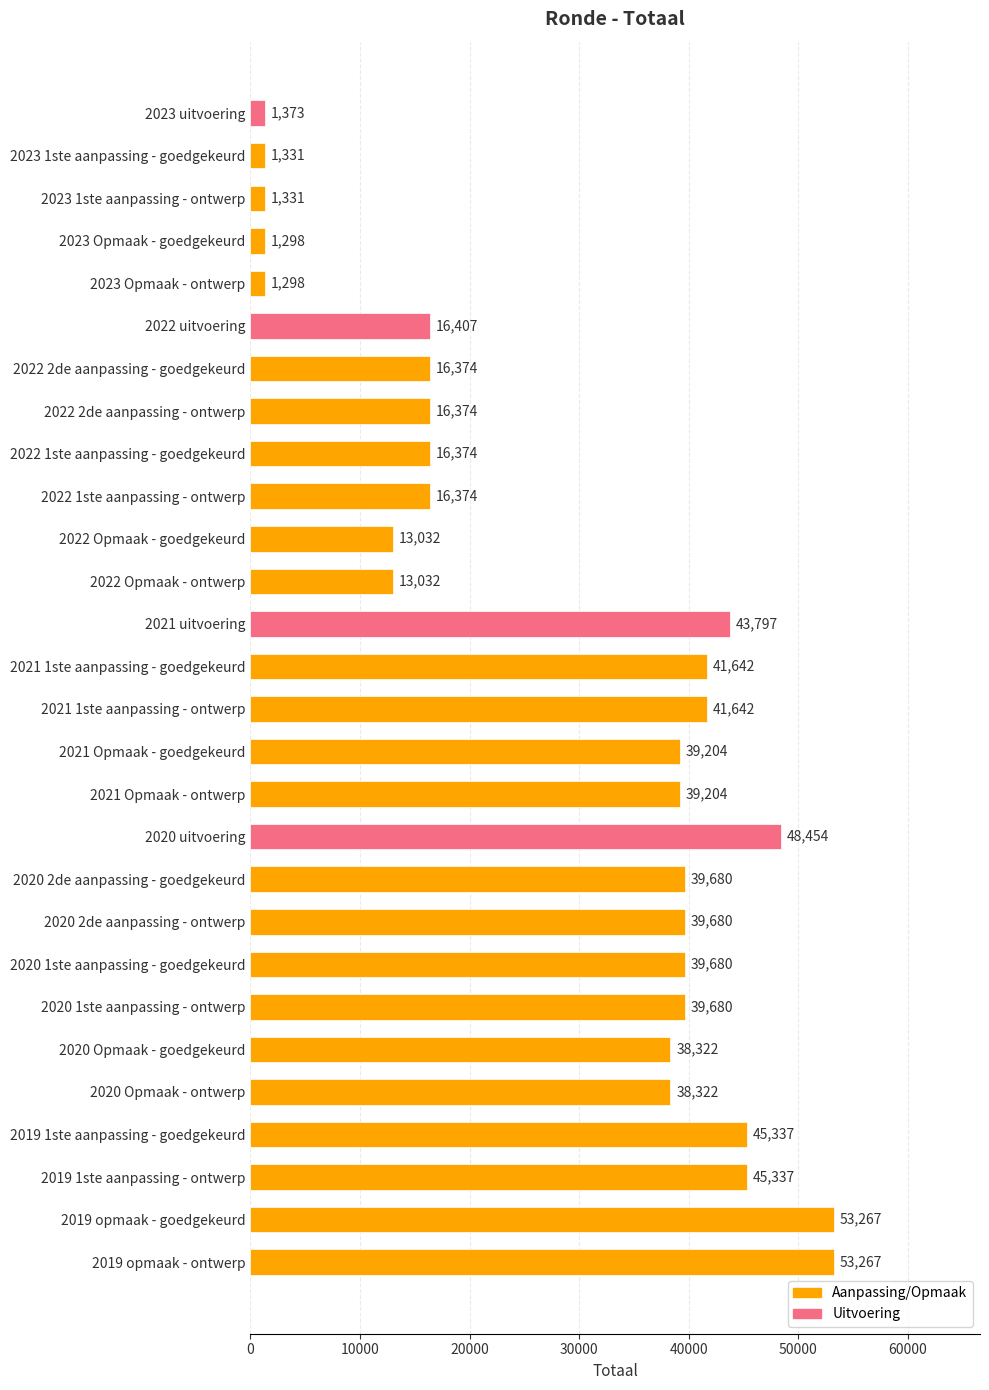

At which label is the value closest to 27282?

2022 uitvoering